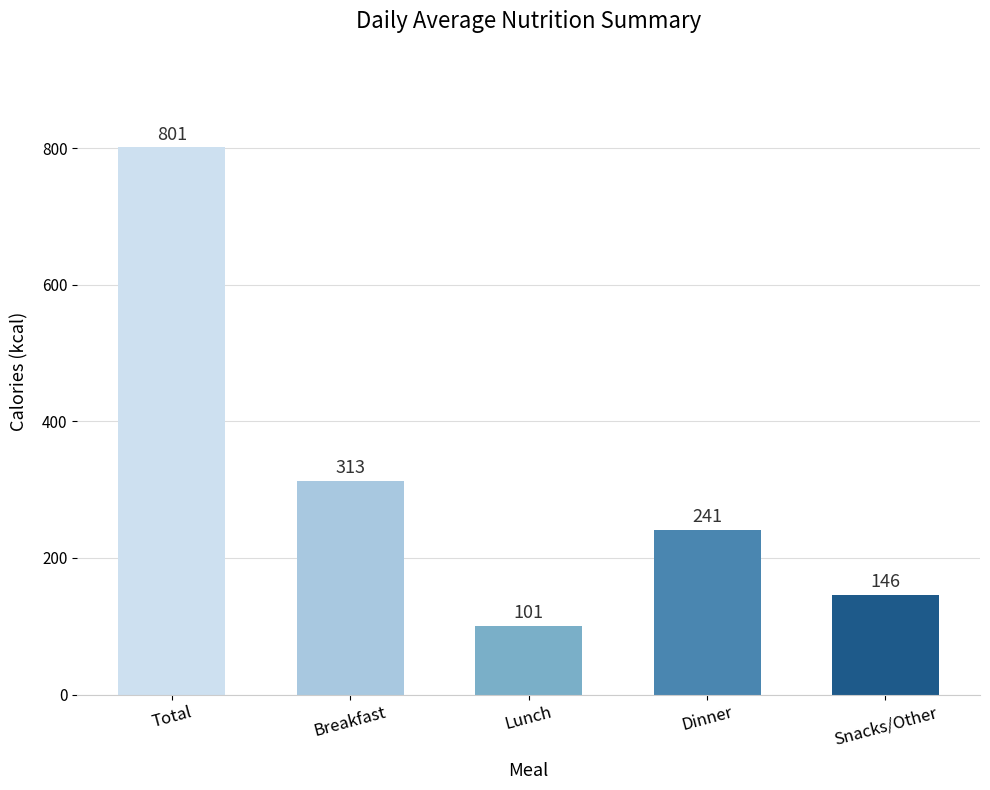

True or false: the data shows 1392 at Total.

False